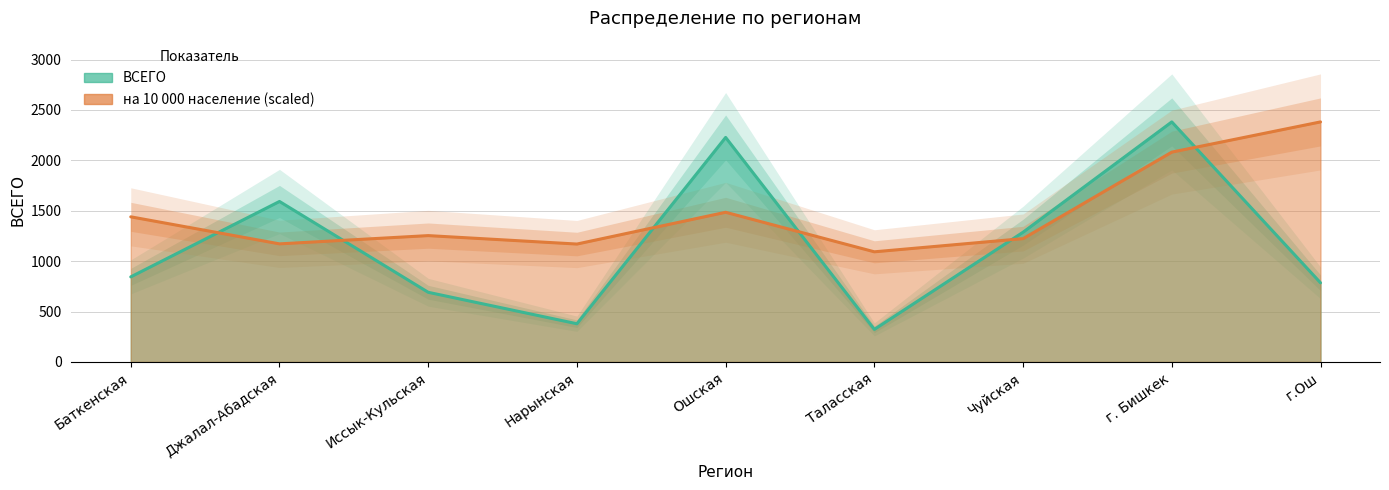

How many lines are shown in the chart?

2